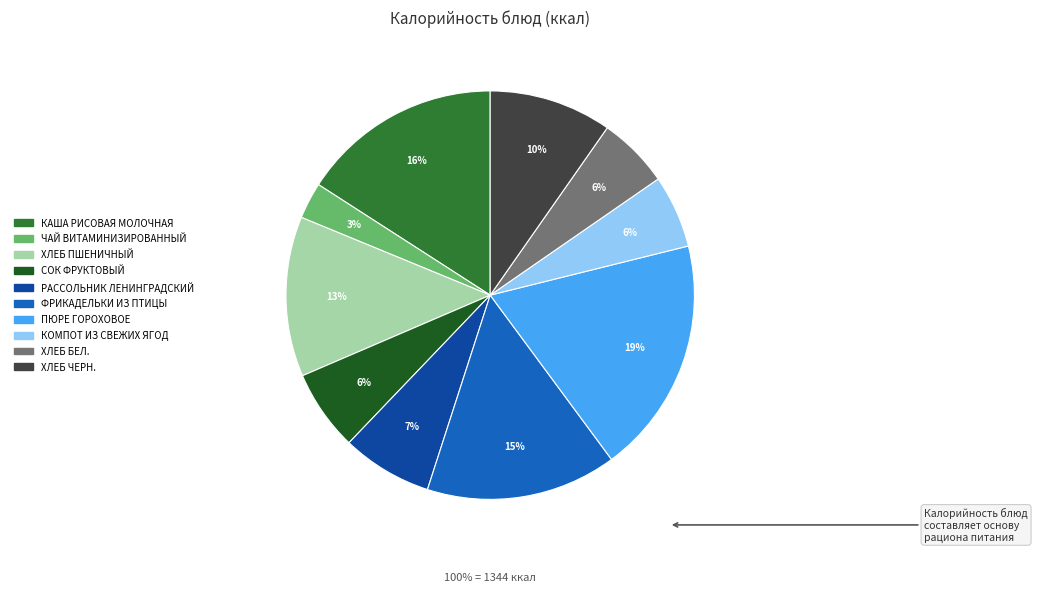

What is the ratio of the value at СОК ФРУКТОВЫЙ to the value at ПЮРЕ ГОРОХОВОЕ?

0.3